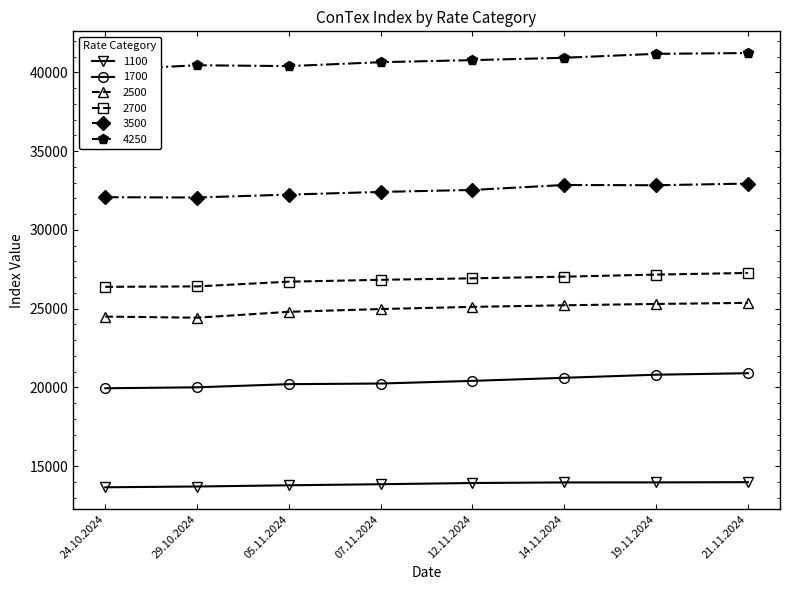

Reading left to right, list all the values displayed in this chart.

1100: 13655	13705	13782	13850	13927	13964	13966	13980
1700: 19945	20005	20205	20245	20414	20609	20805	20900
2500: 24495	24427	24800	24977	25114	25214	25300	25368
2700: 26386	26414	26714	26832	26927	27032	27164	27268
3500: 32080	32060	32245	32415	32540	32855	32838	32945
4250: 40165	40460	40405	40655	40785	40935	41185	41235